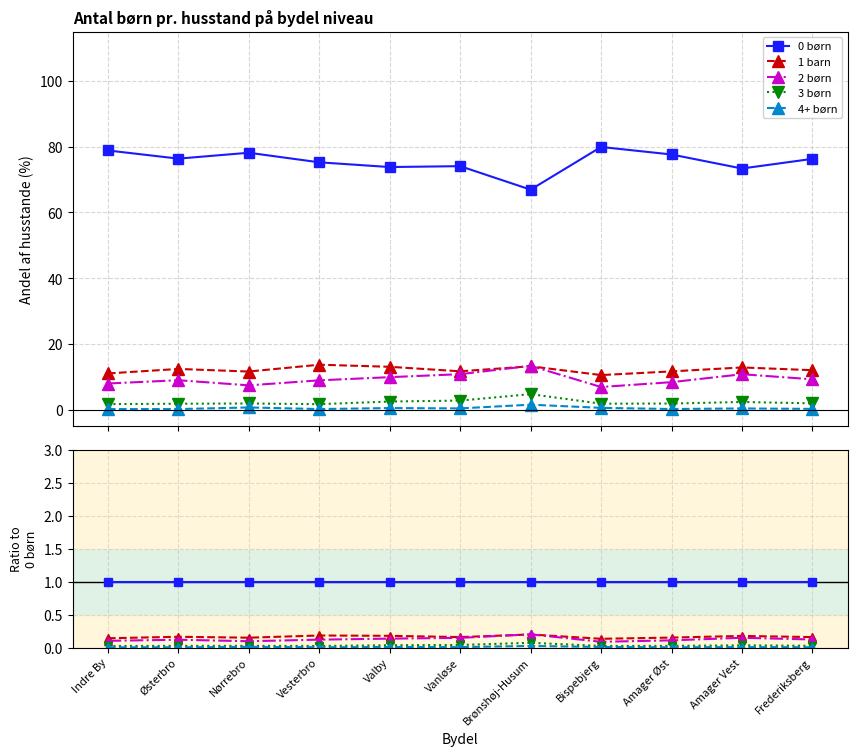

Is the value of 4+ børn at Vanløse greater than the value of 2 børn at Brønshøj-Husum?

No